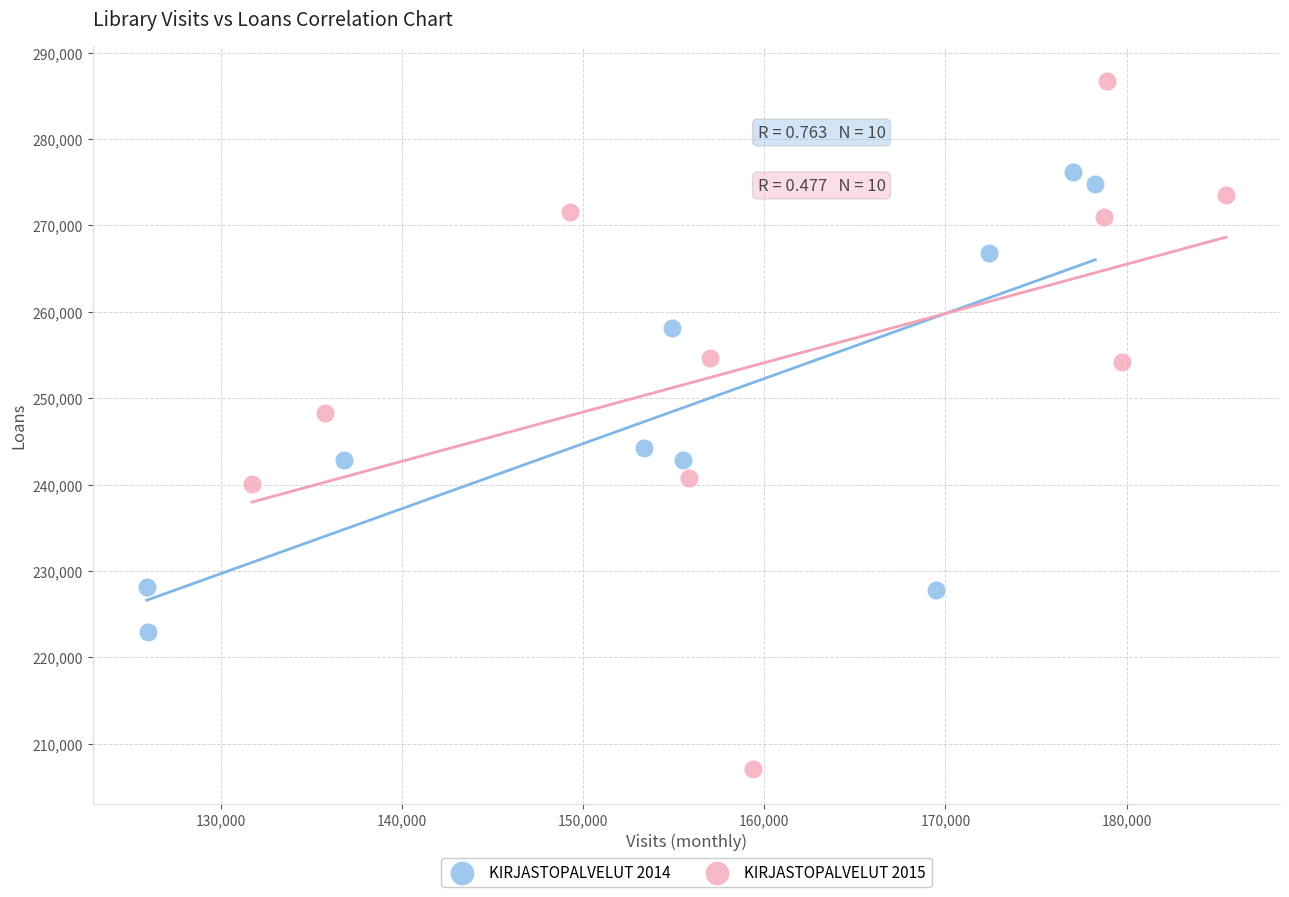

Which series contains the lowest Y value?

KIRJASTOPALVELUT 2015